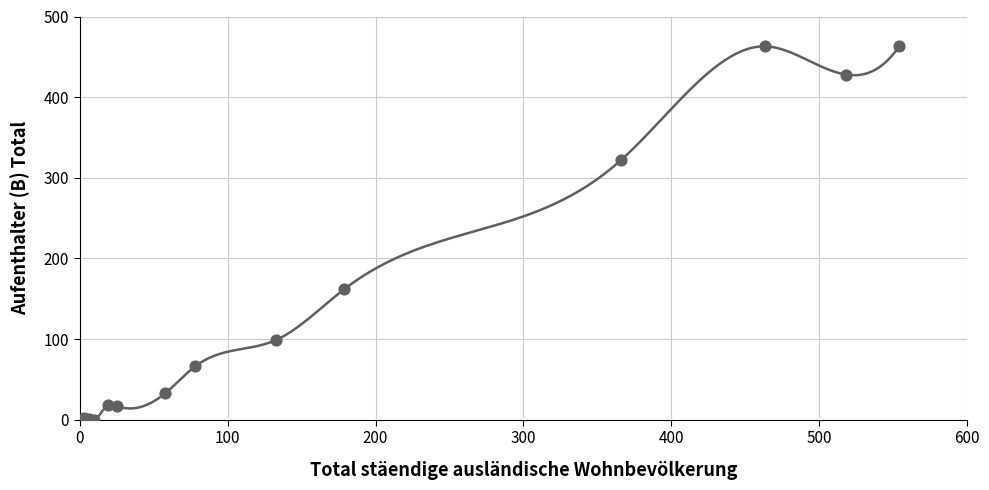

What Y value in the scatter plot is closest to 231?

162